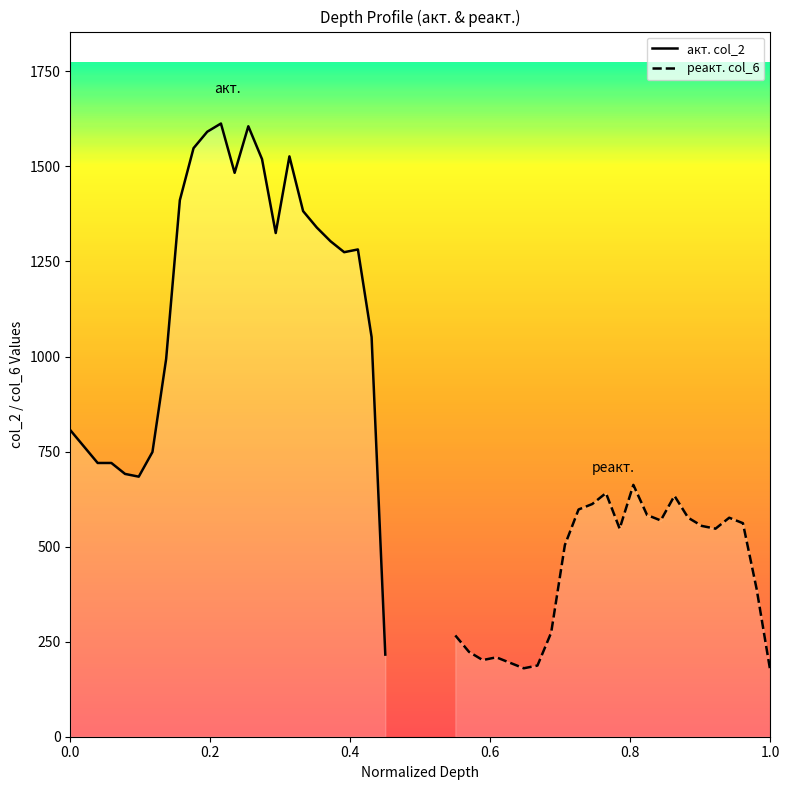

List the series in order of their peak value, lowest first.

реакт. col_6, акт. col_2